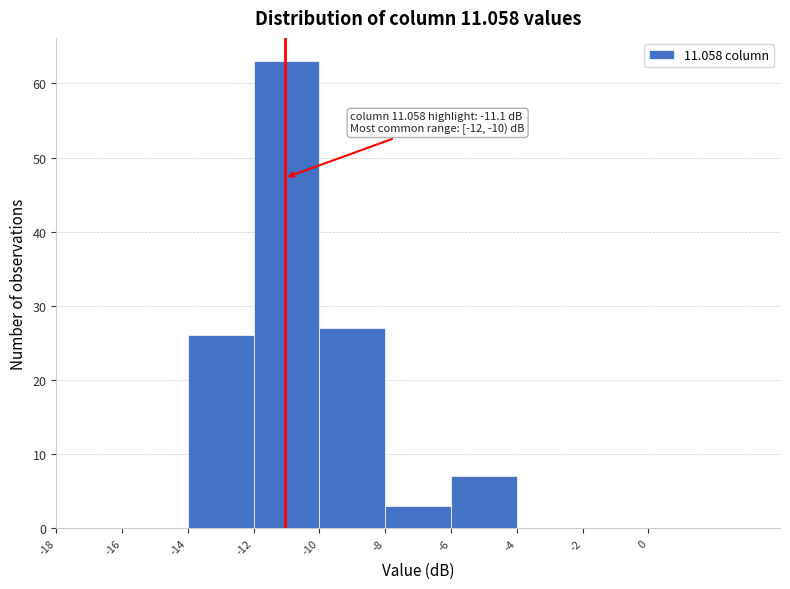

Over which range of the x-axis is the bar tallest?

-12 to -10